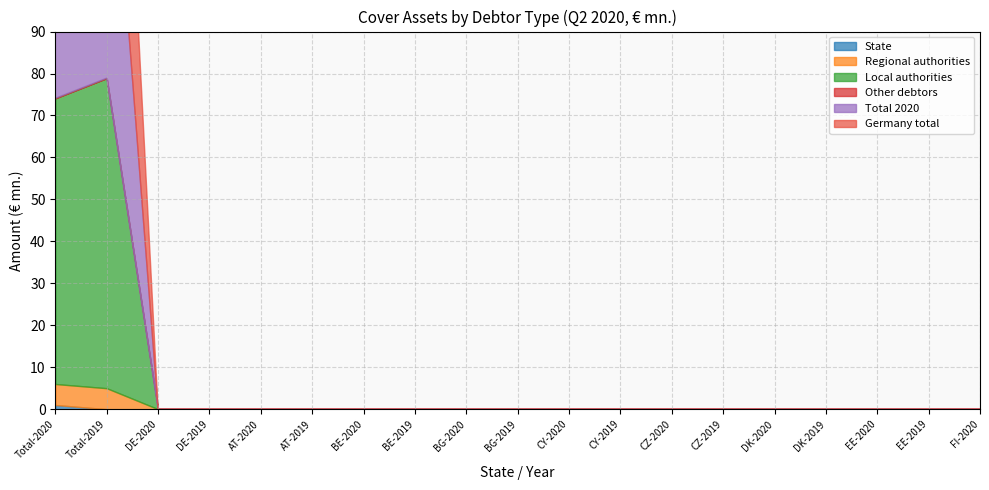

What is the label of the 1st point from the right?

FI-2020